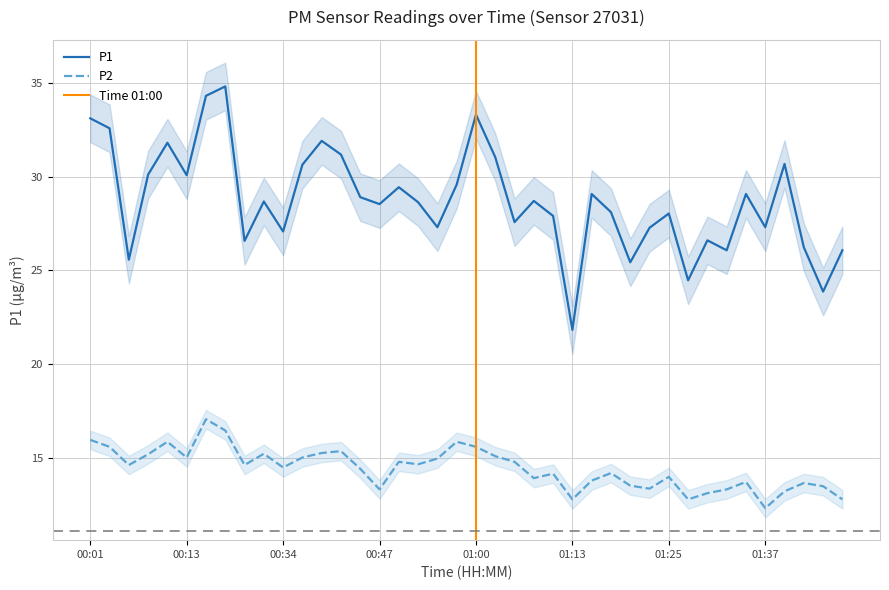

True or false: P2 has a value of 14.8 at 00:50.

True